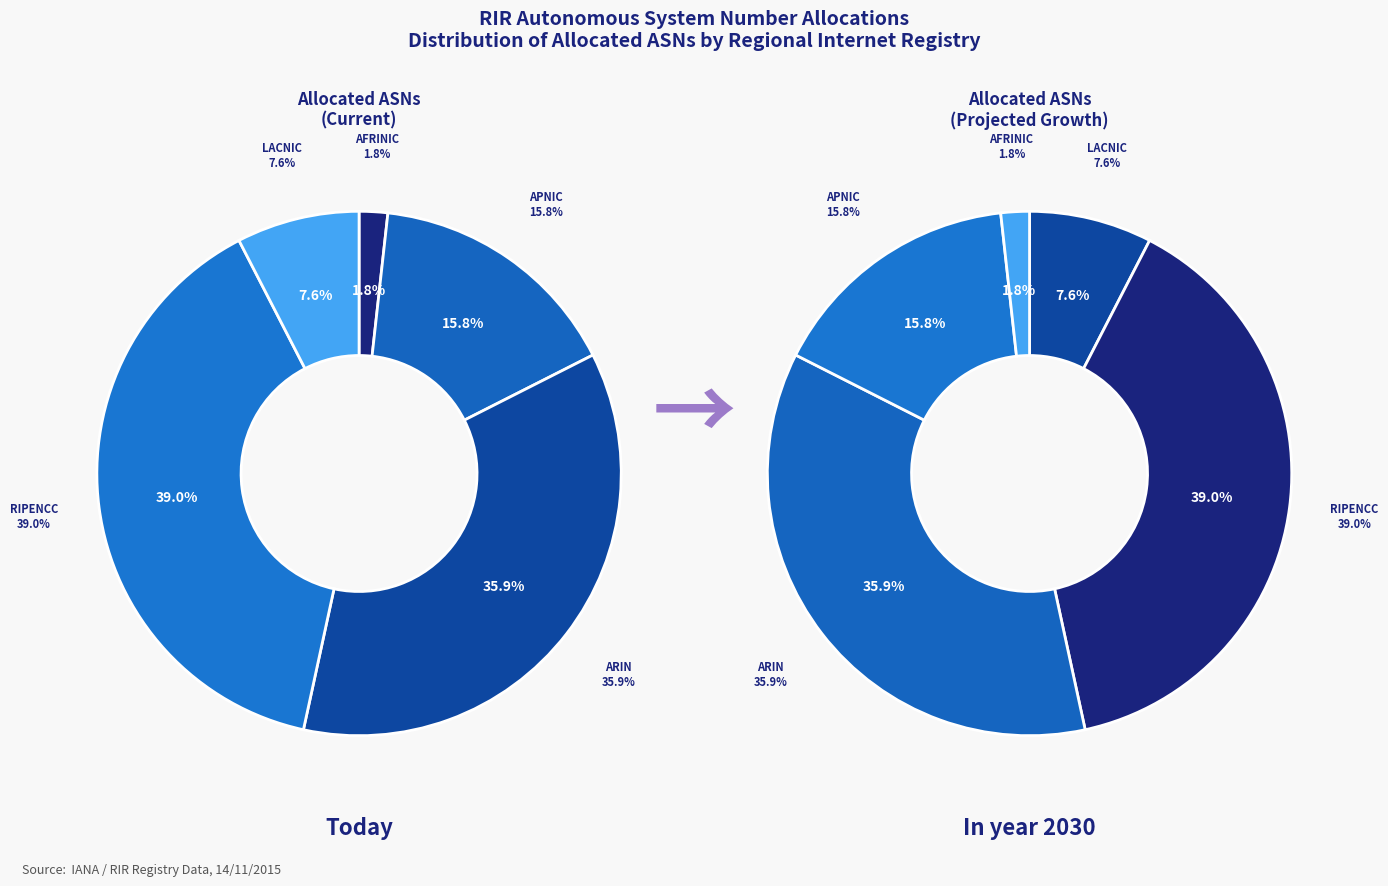

Does ripencc account for over 50% of the chart?

No